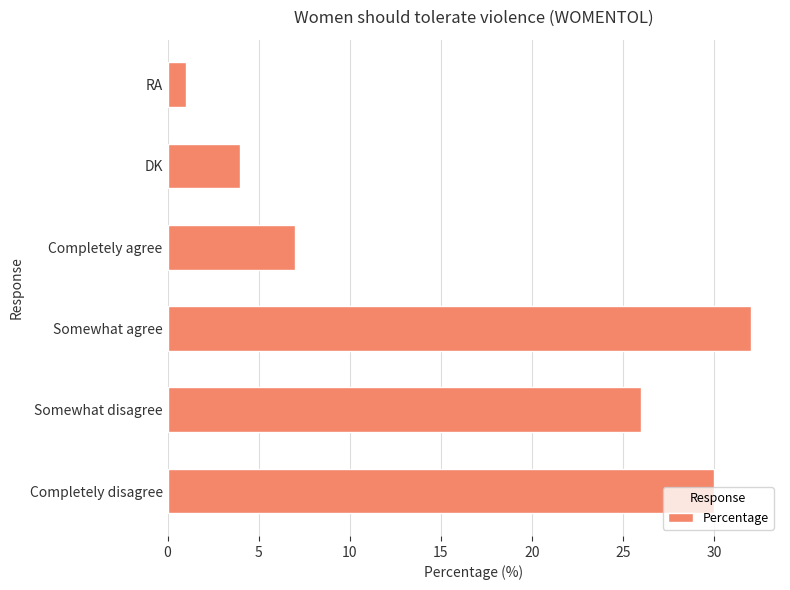

At which category does the chart reach its minimum across all series?

RA